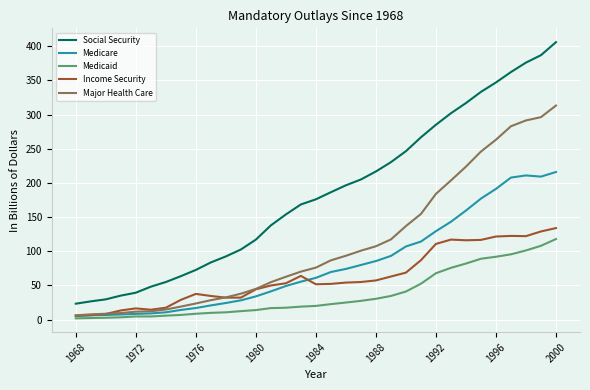

What are all the series names shown in the legend?

Social Security, Medicare, Medicaid, Income Security, Major Health Care